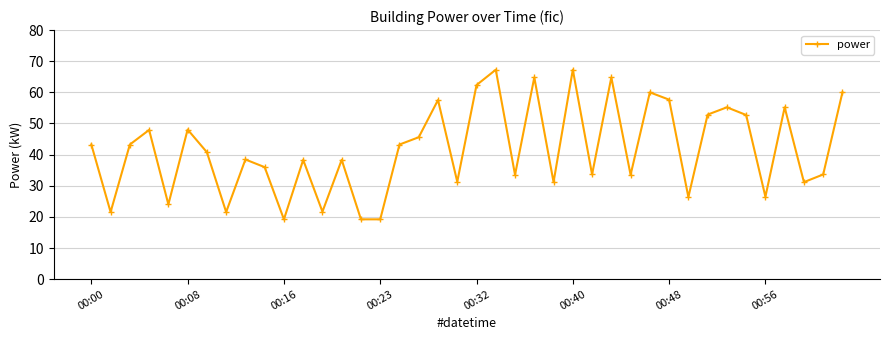

What is the minimum value shown in the chart?

19.2